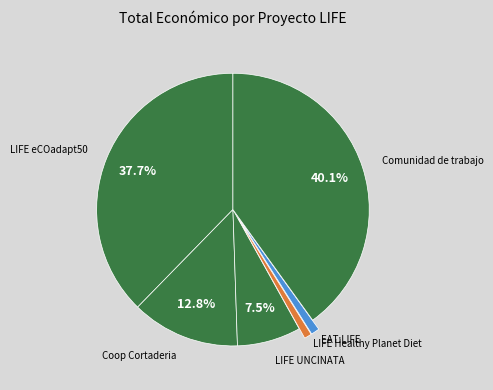

How many slices are in this pie chart?

6